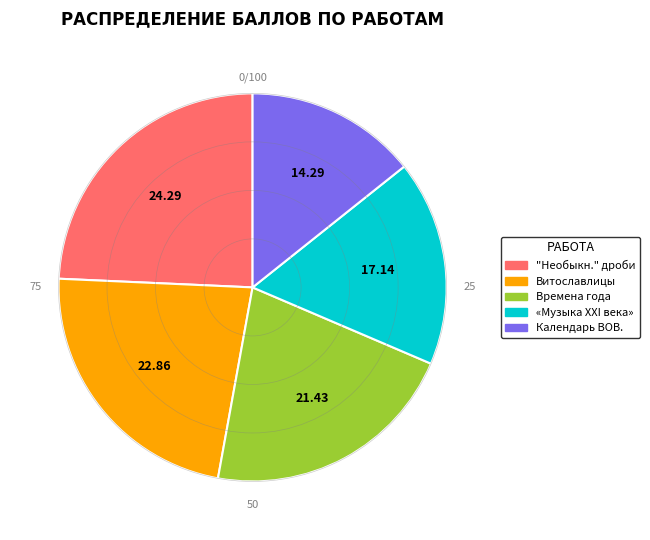

Is there any slice that represents more than half of the pie?

No